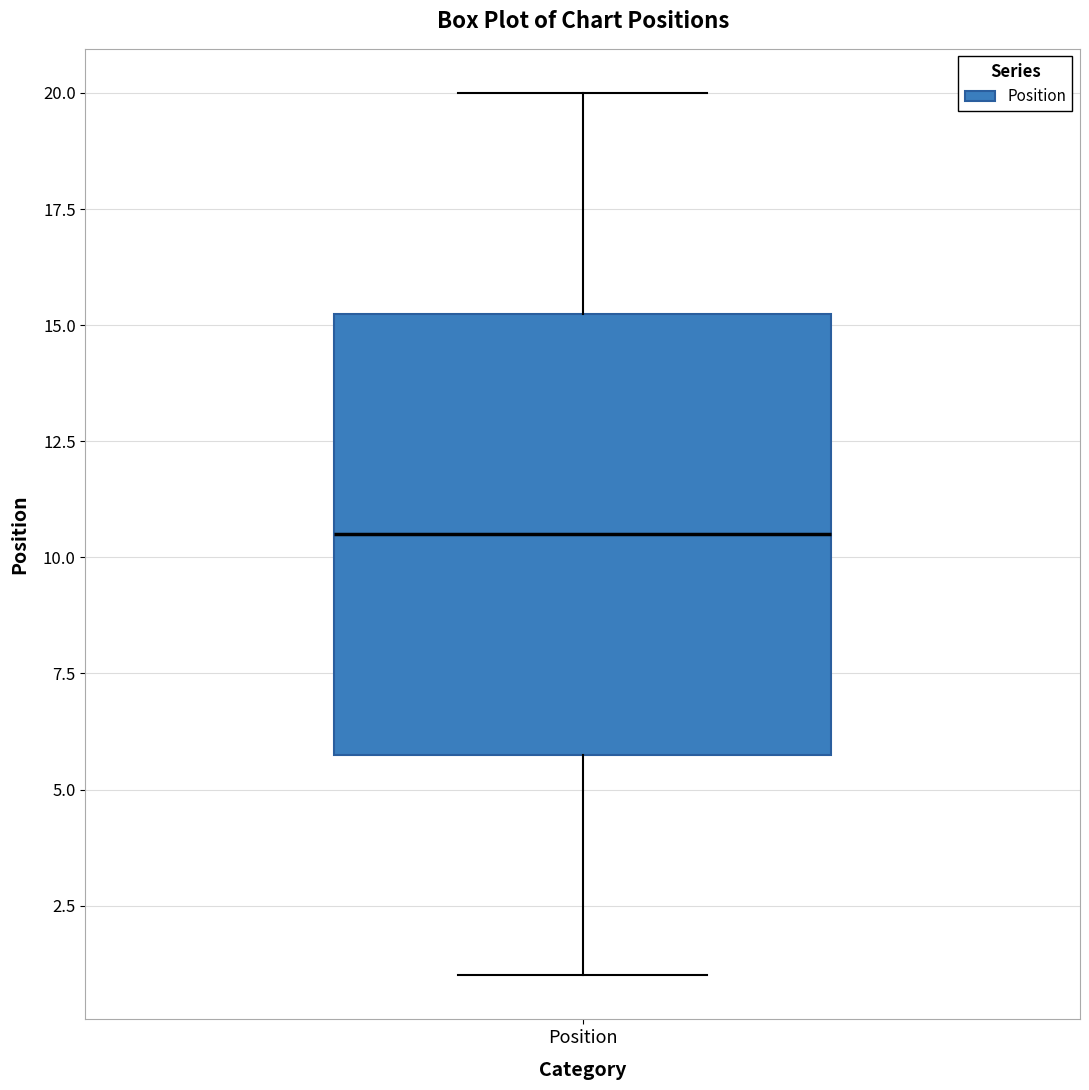

Read this box plot against the y-axis: the position of the median line, the range covered by the box, and the ends of both whiskers. The values are not printed on the chart, so give them approximately, as read against the axis.

median 10.5, box 6.0 to 15.5, whiskers 1.0 to 20.0